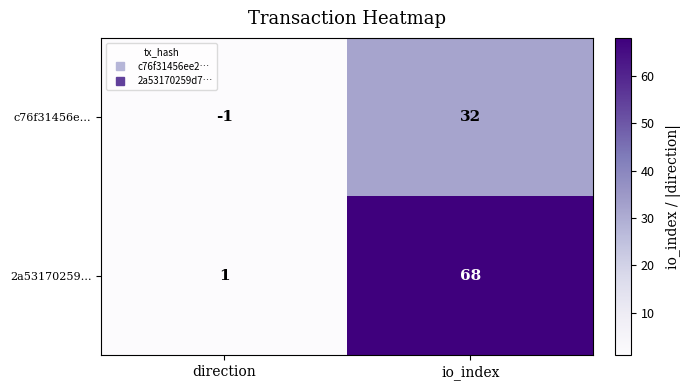

True or false: c76f31456e… has a value of 43 at io_index.

False